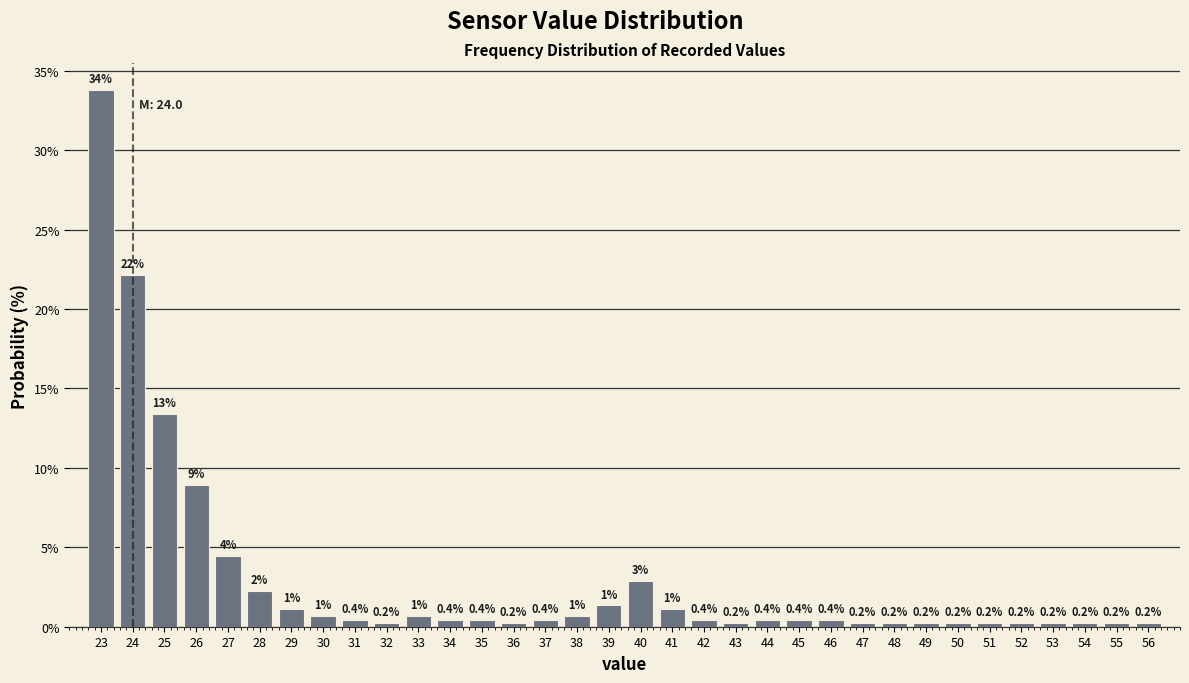

Over which range of the x-axis is the bar tallest?

22.5 to 23.5